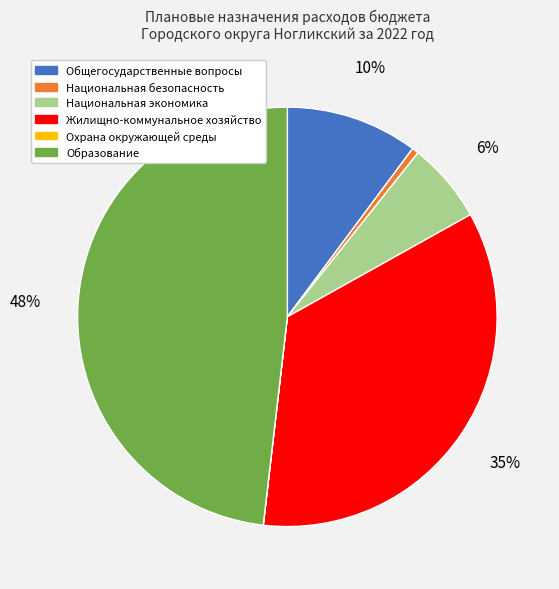

What is the largest slice in the pie chart?

Образование